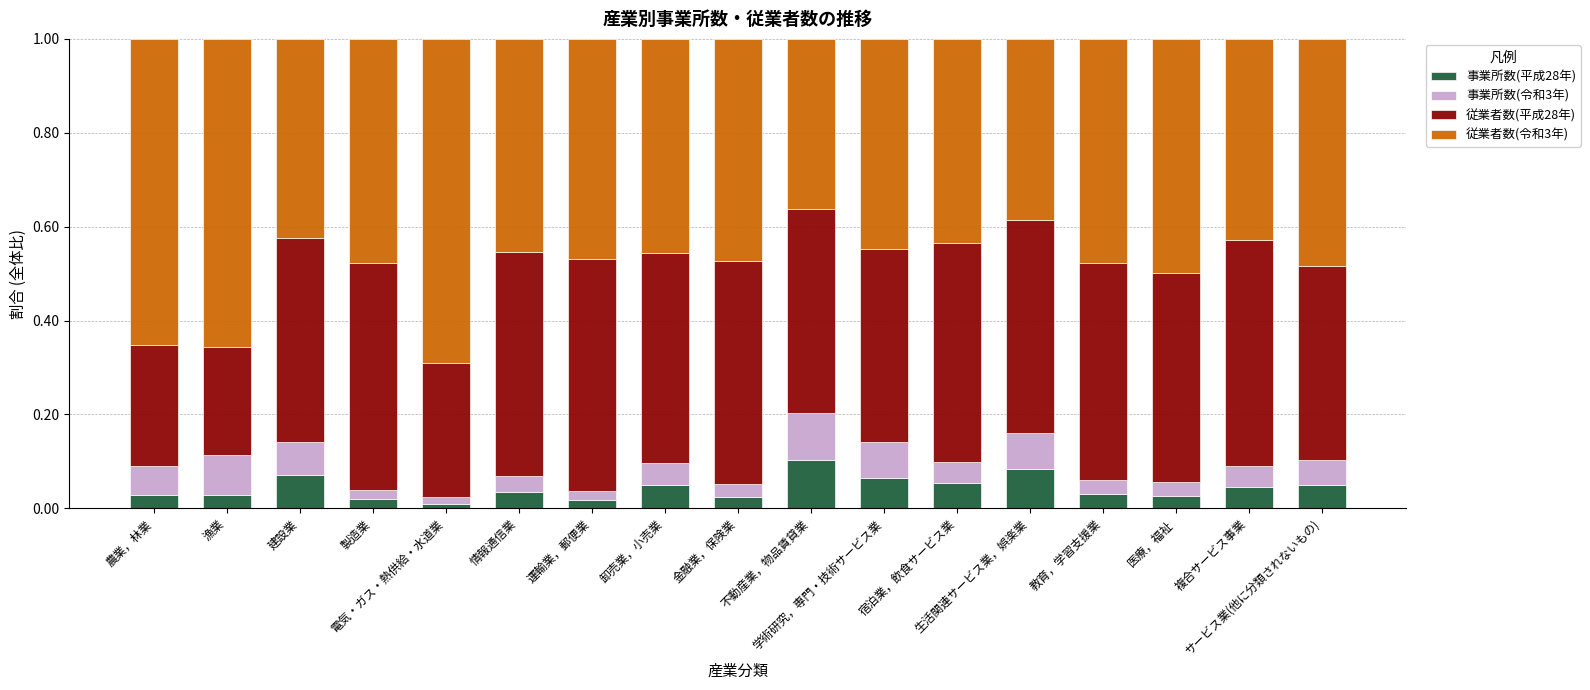

What are all the series names shown in the legend?

事業所数(平成28年), 事業所数(令和3年), 従業者数(平成28年), 従業者数(令和3年)